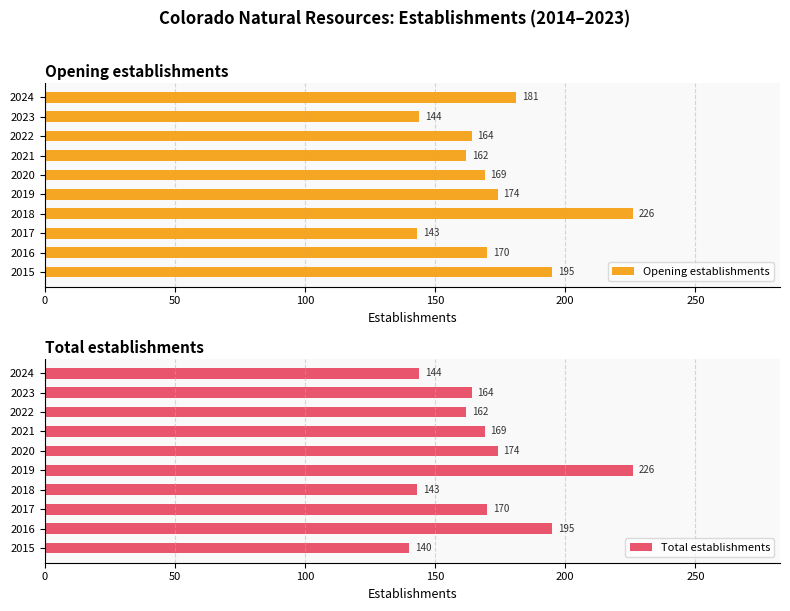

Which series has the largest total across all categories?

Opening establishments